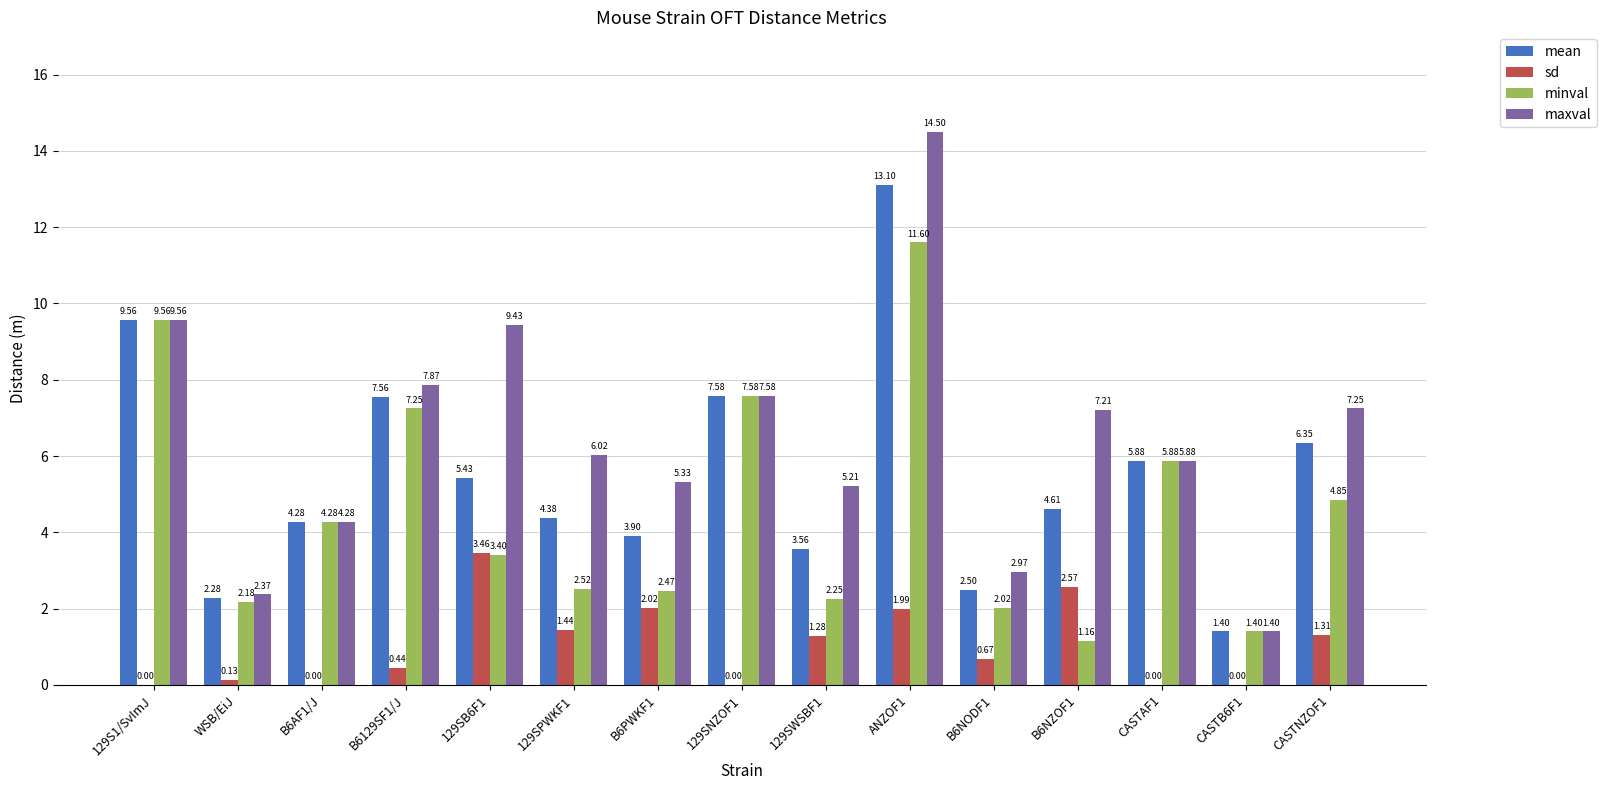

What is the sum of all minval values?

68.4